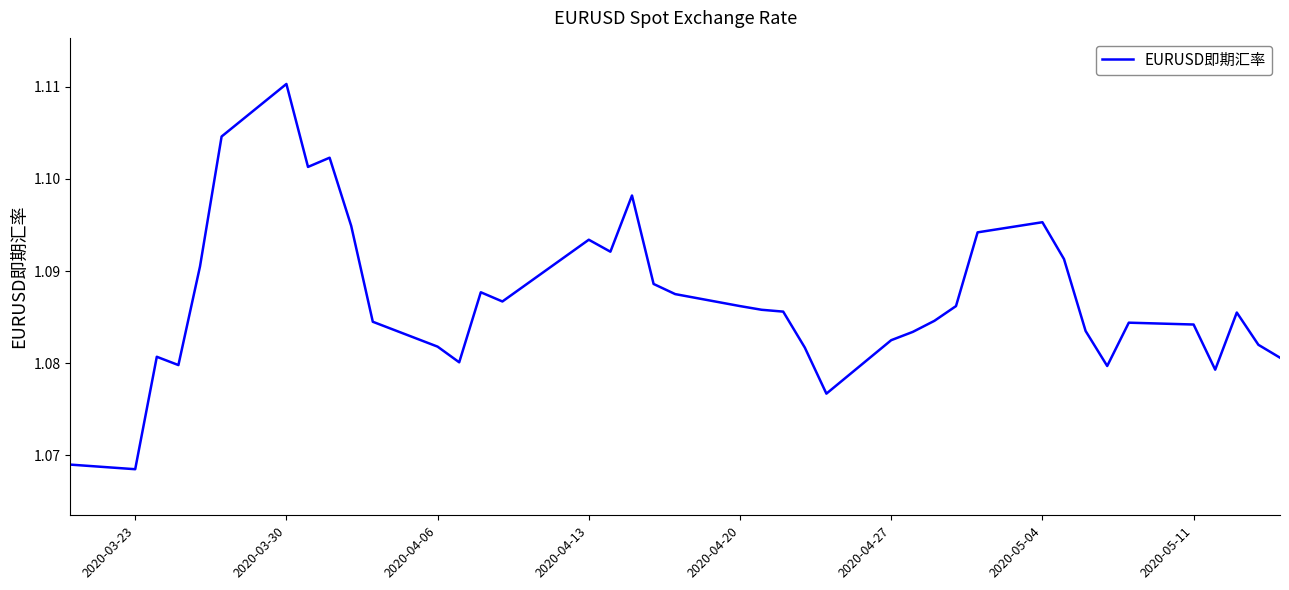

Which label corresponds to the largest value in the chart?

2020-03-30